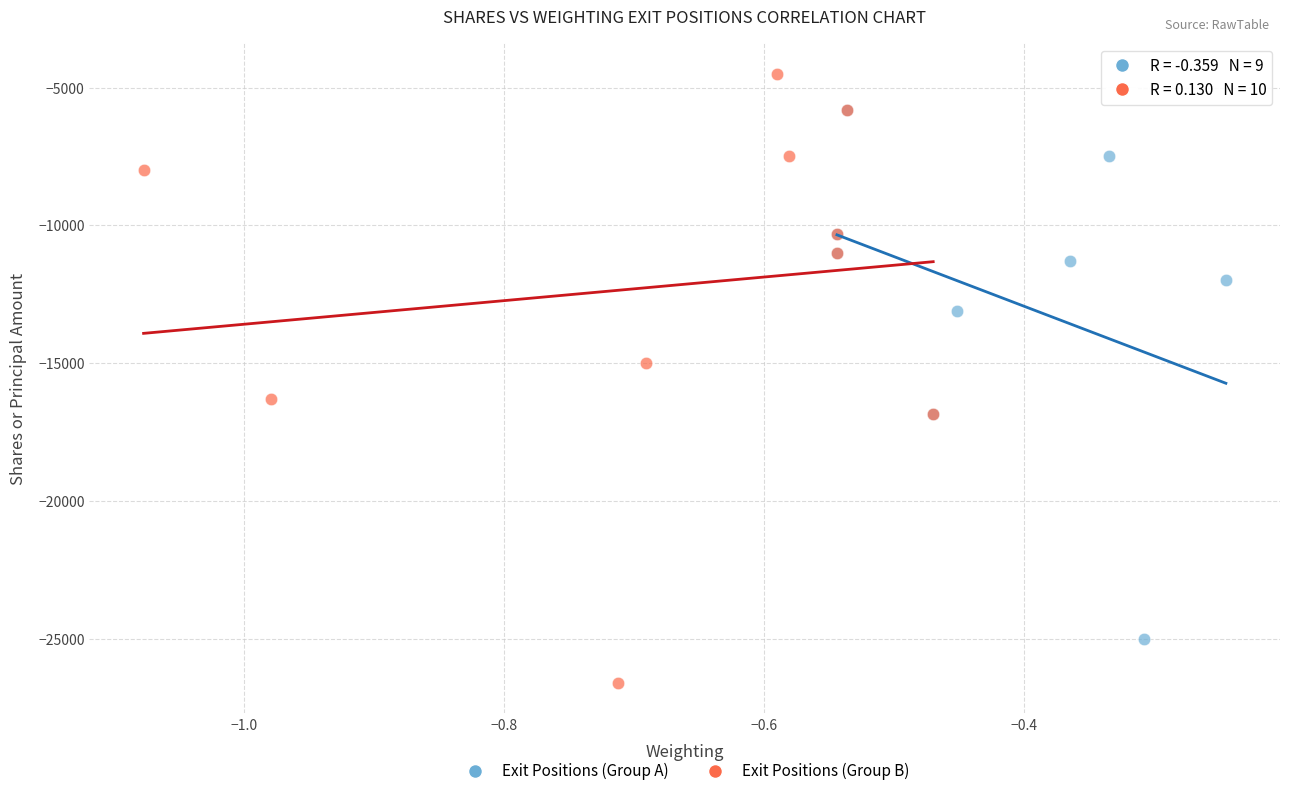

What are all the series names shown in the legend?

Exit Positions (Group A), Exit Positions (Group B)